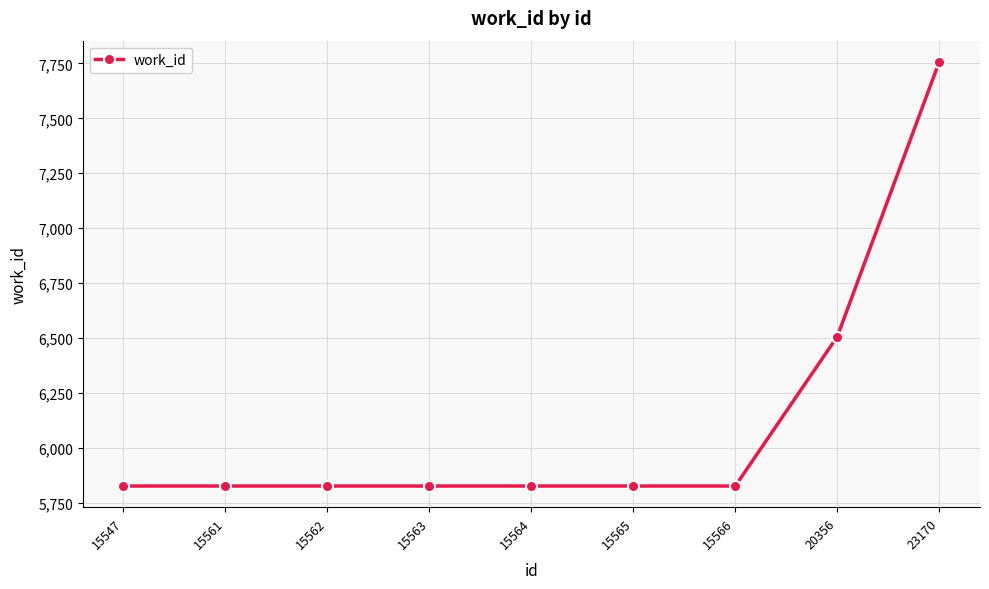

How many lines are shown in the chart?

1